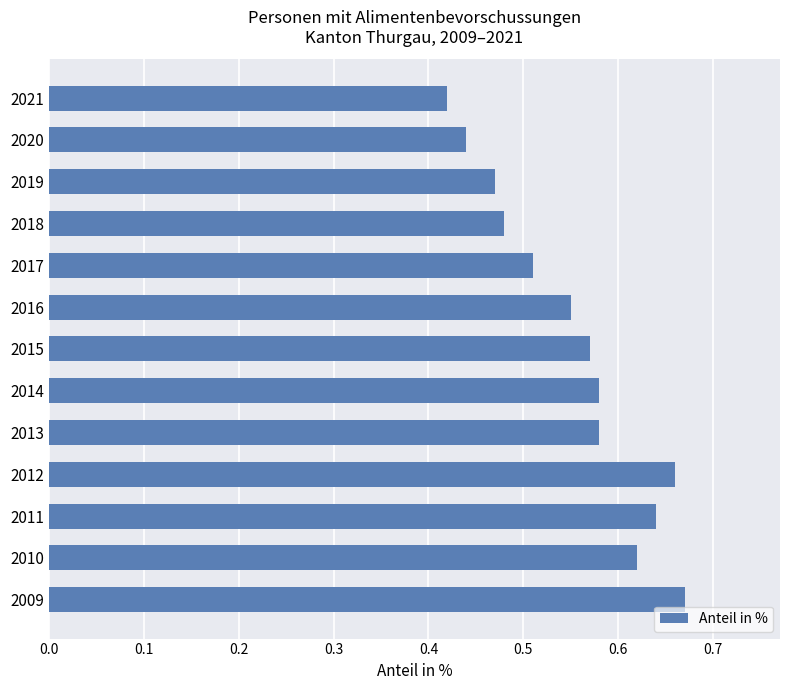

What is the sum of all values?

7.2